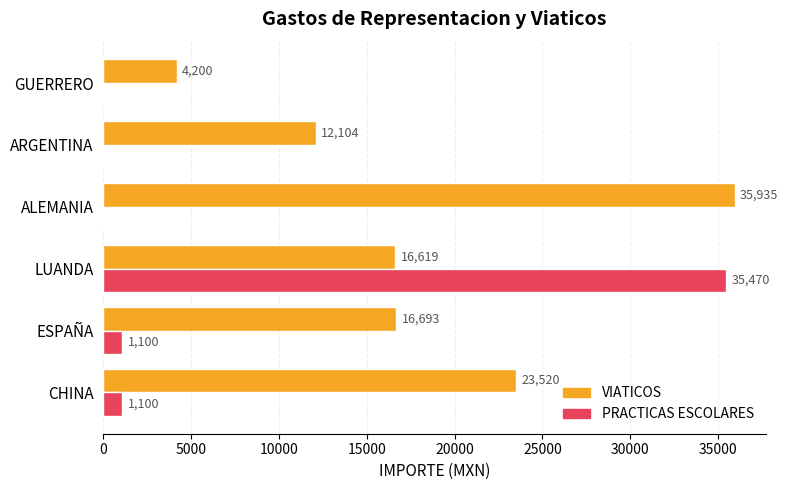

How many series are shown in this chart?

2